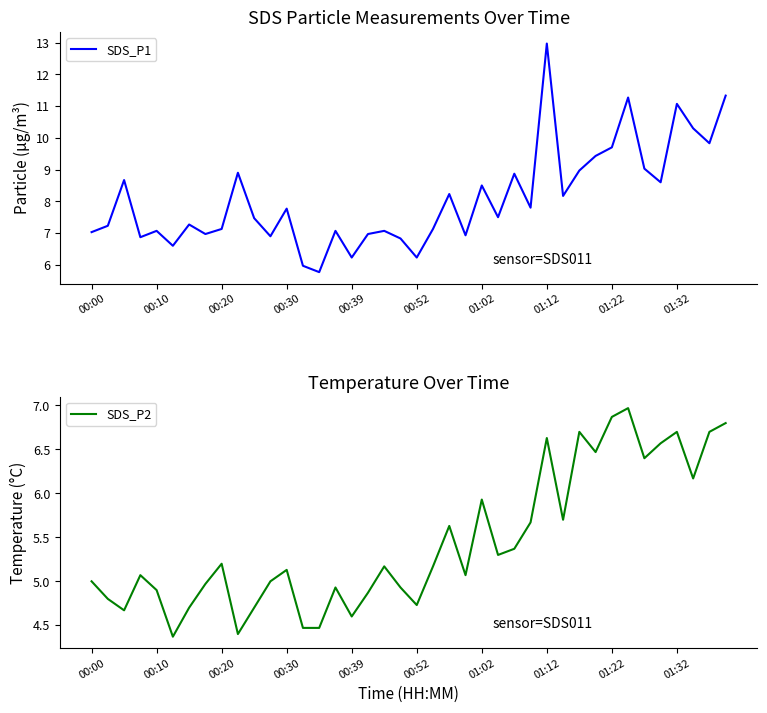

Is it true that SDS_P1 equals 10.4 at 00:00?

False